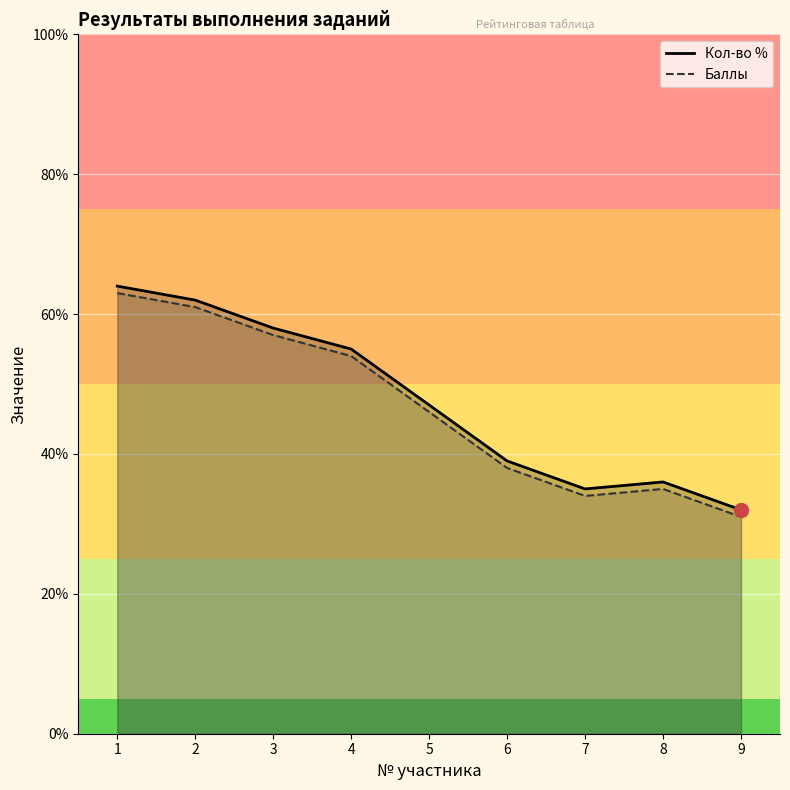

How many lines are shown in the chart?

2